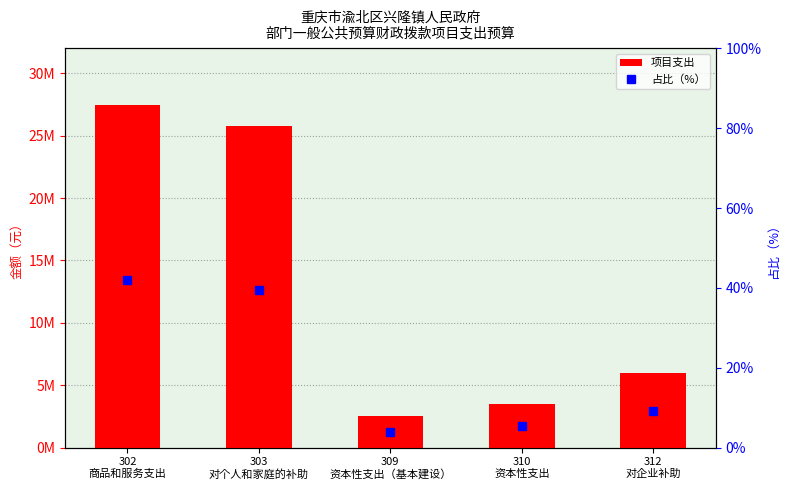

Reading left to right, transcribe all the data shown in this chart.

项目支出: 302
商品和服务支出=27443003.6	303
对个人和家庭的补助=25791345.8	309
资本性支出（基本建设）=2500000.0	310
资本性支出=3501034.3	312
对企业补助=6015766.2
占比（%）: 302
商品和服务支出=42.1	303
对个人和家庭的补助=39.5	309
资本性支出（基本建设）=3.8	310
资本性支出=5.4	312
对企业补助=9.2